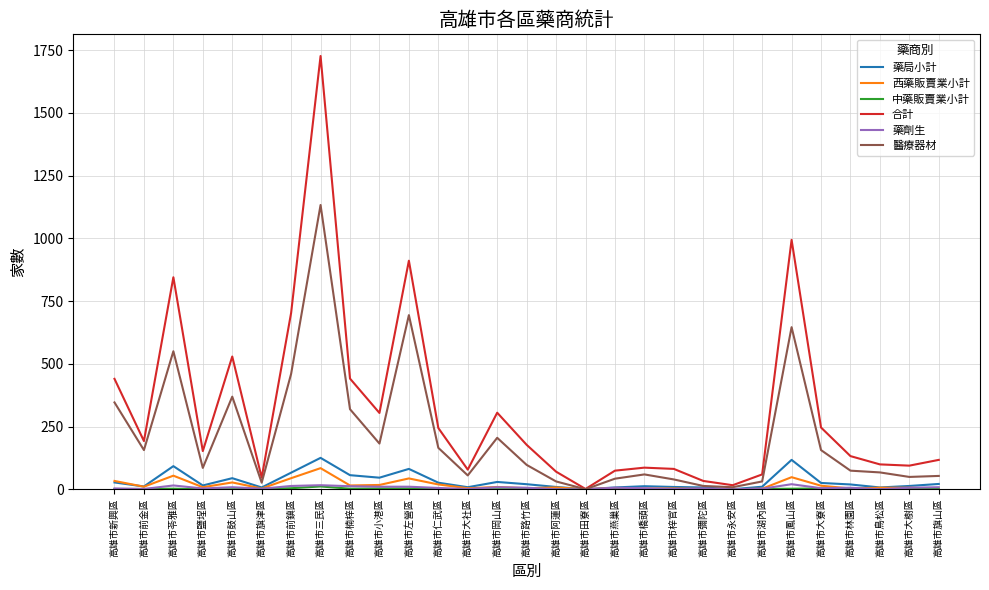

In 醫療器材, how many points are lower than both neighbors (excluding endpoints)?

8